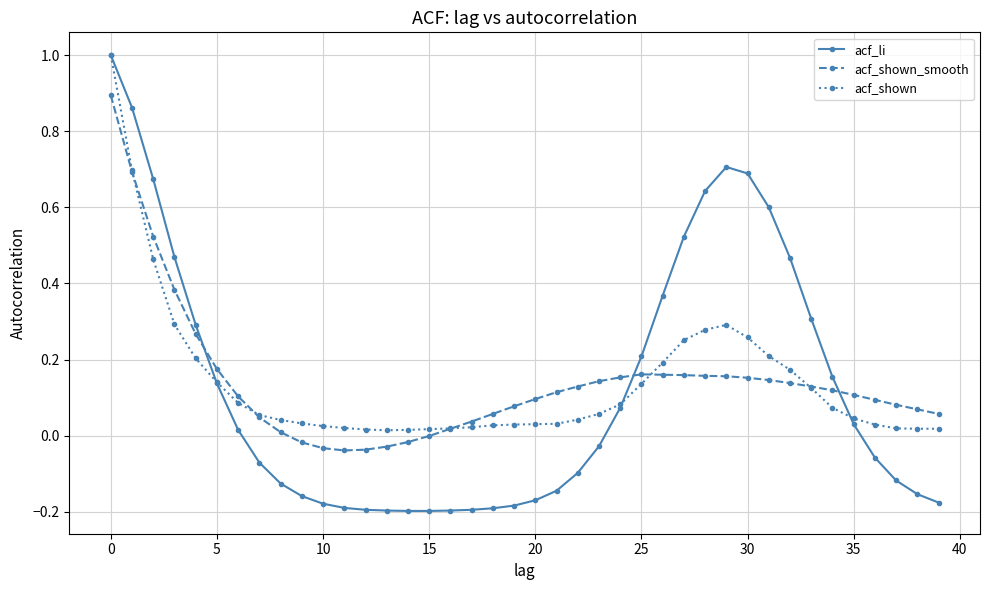

In acf_shown_smooth, how many points are lower than both neighbors (excluding endpoints)?

1